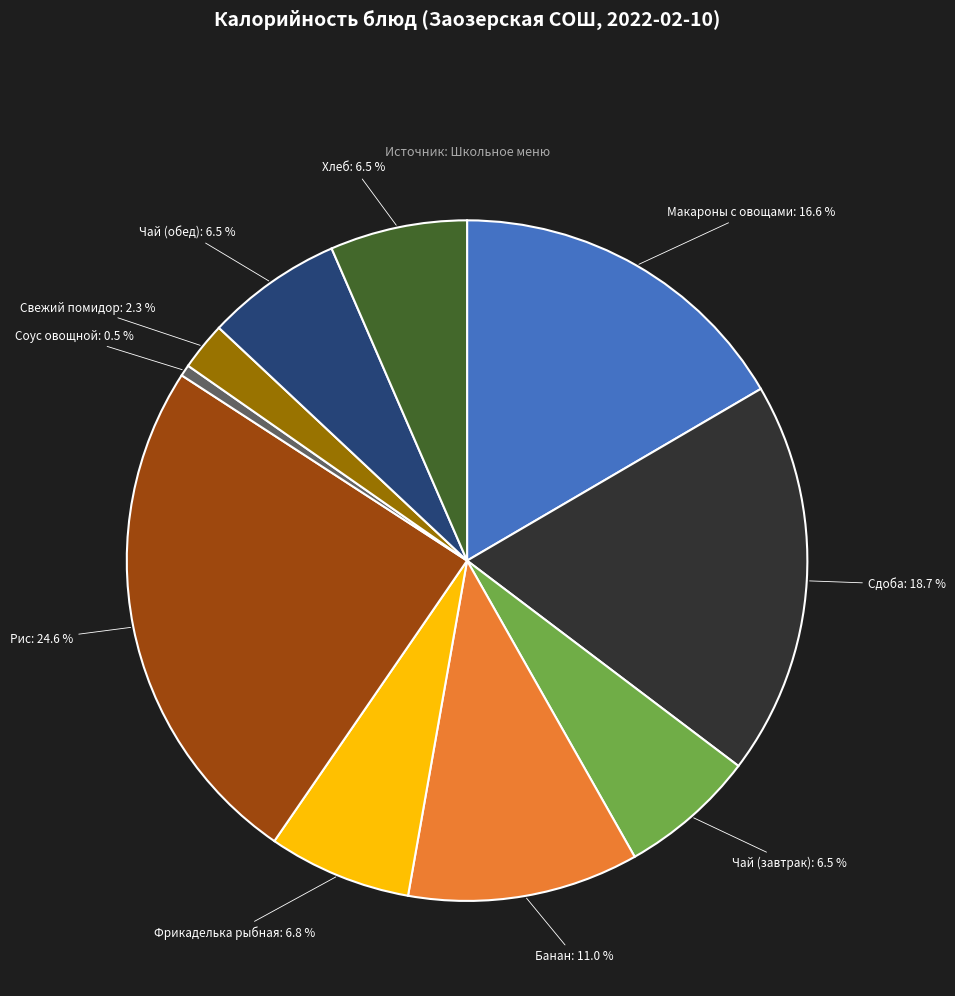

Count the number of slices in the pie.

10